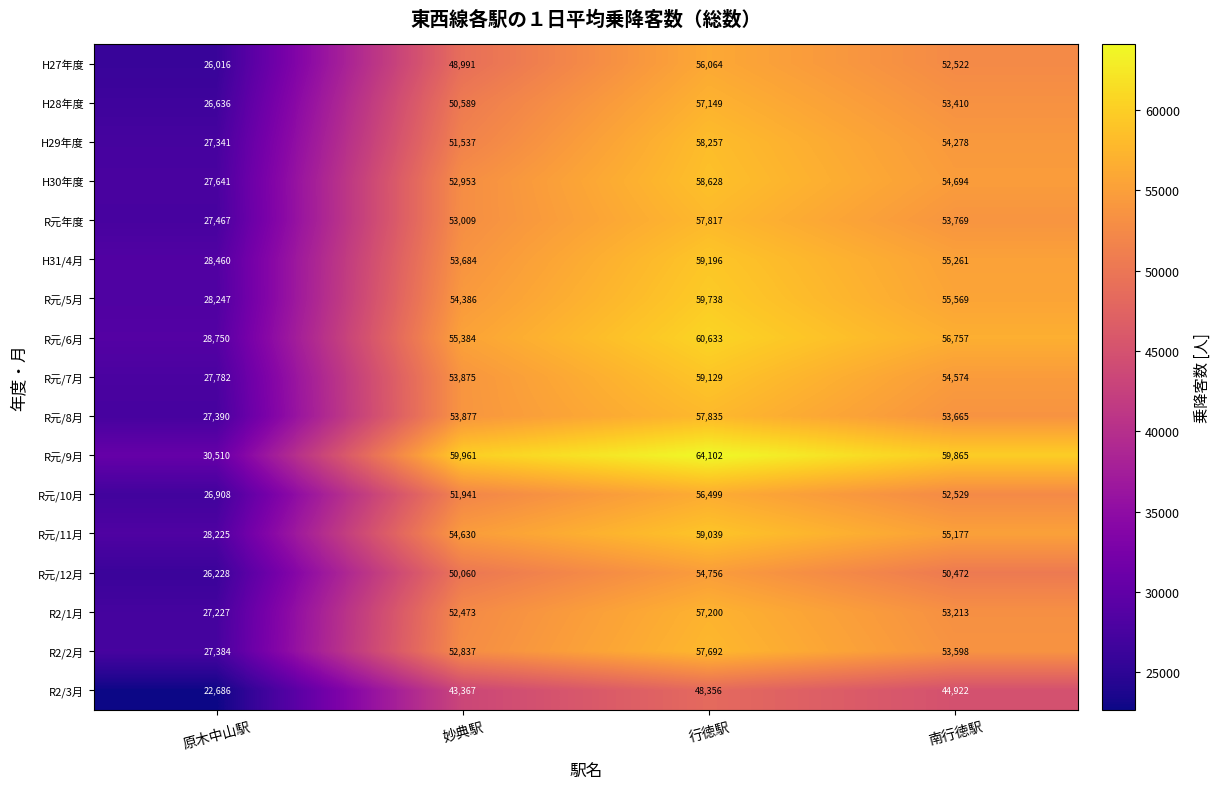

What is the total value across all series at 南行徳駅?

914275